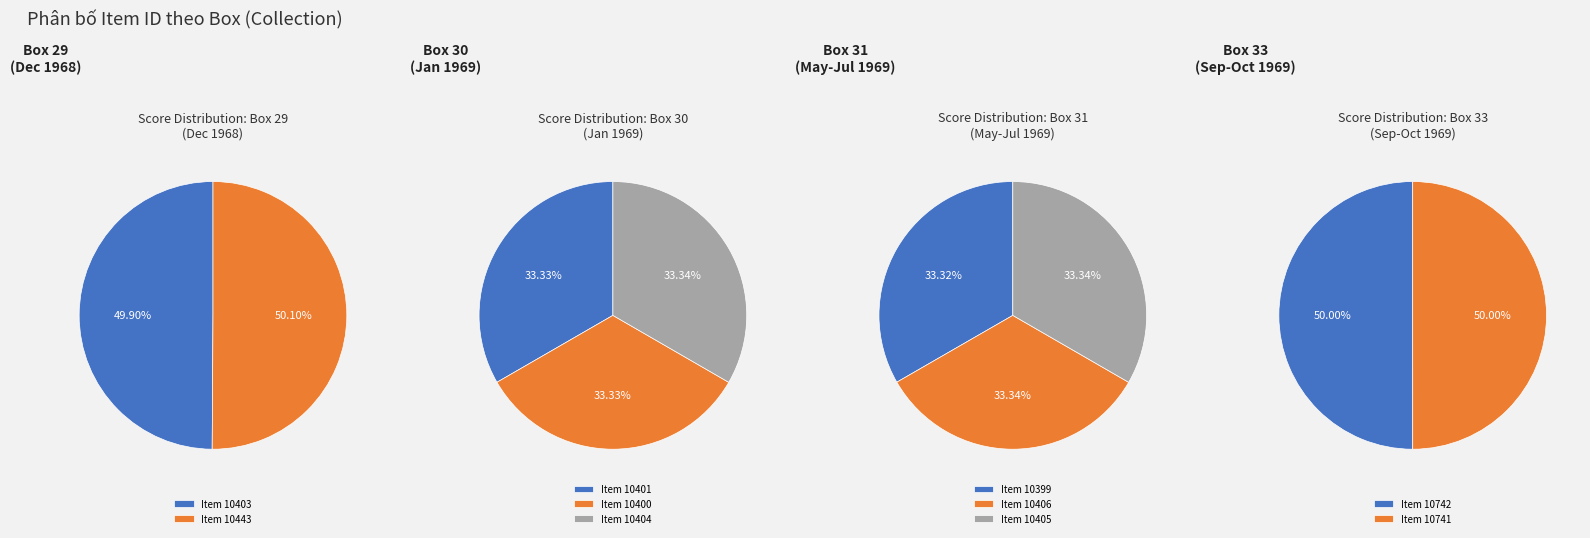

Between Item 10400 and Item 10403, which is larger?

Item 10403